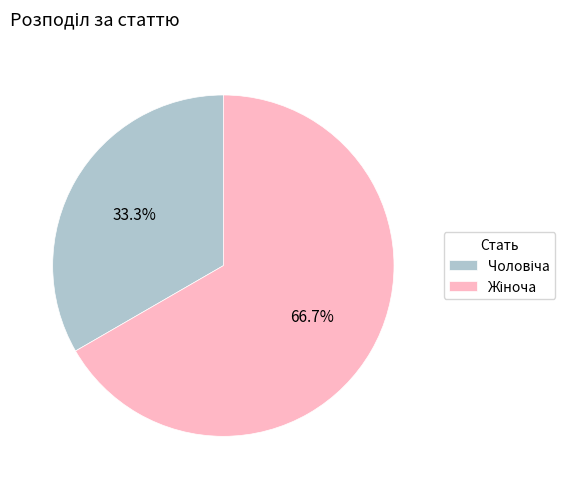

Is there a majority slice in this chart?

Yes